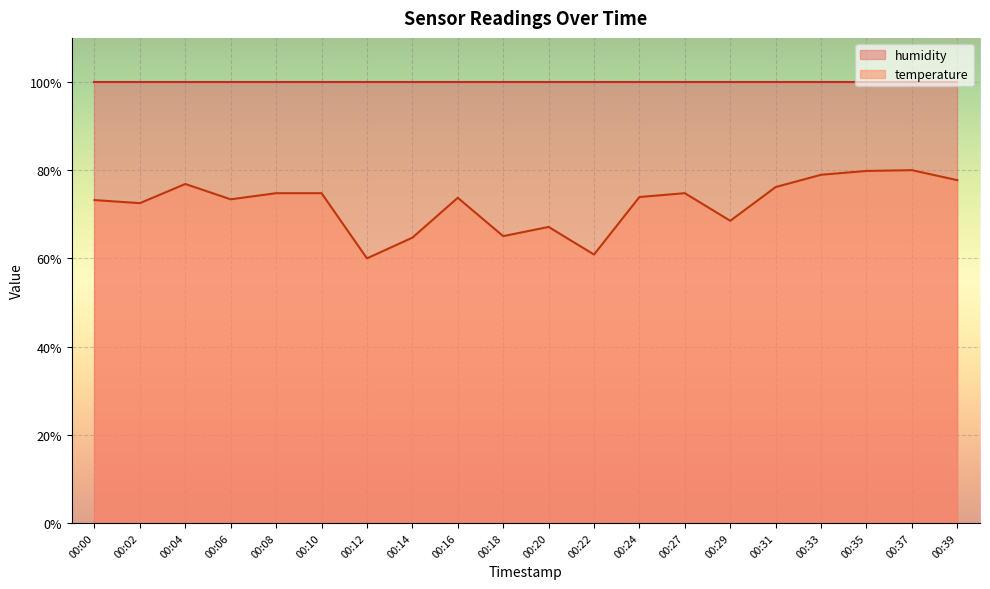

True or false: the data has more than 0 interior local peaks.

True